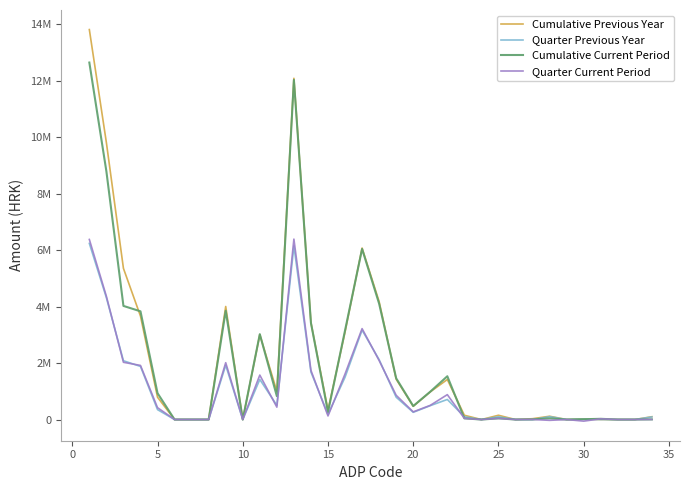

Does the chart have visible grid lines?

No